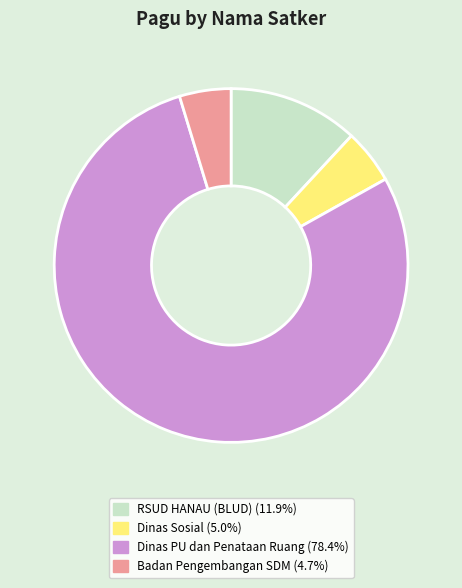

Is there any slice that represents more than half of the pie?

Yes